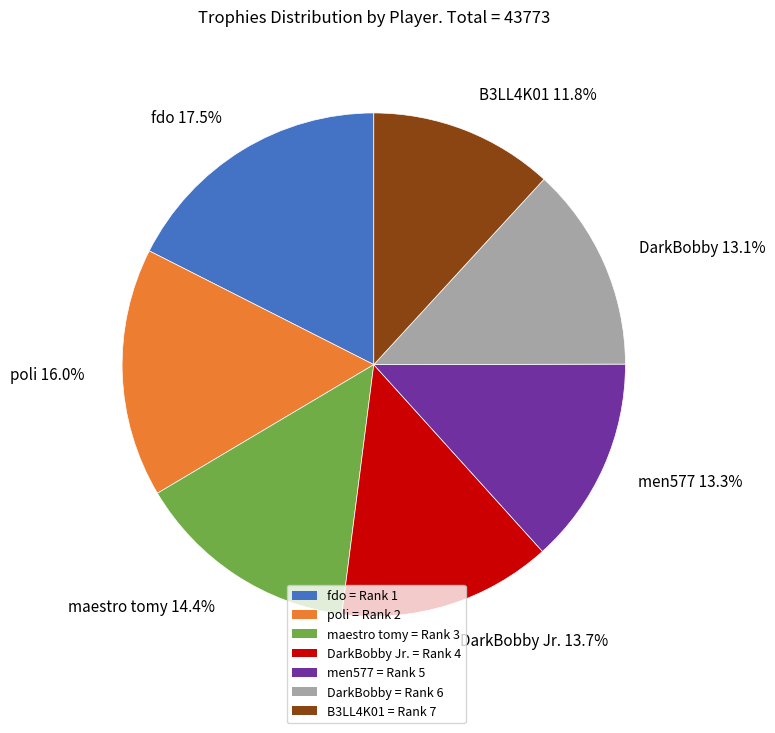

To the nearest percent, what is the difference between the largest and smallest slice percentages?

6%